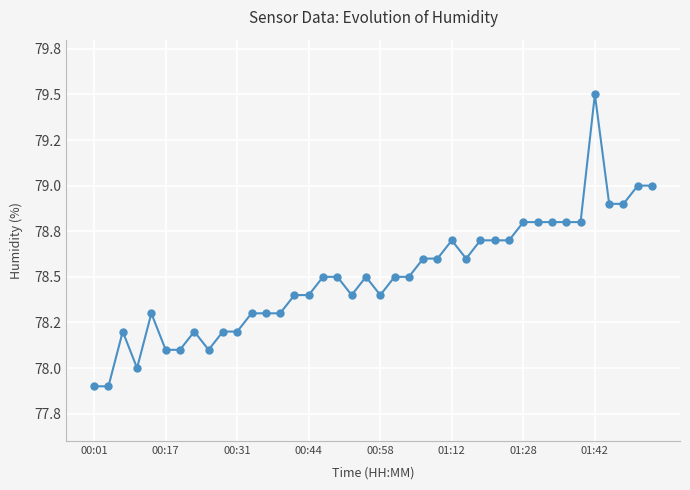

Is this an area chart (filled region under the line)?

No